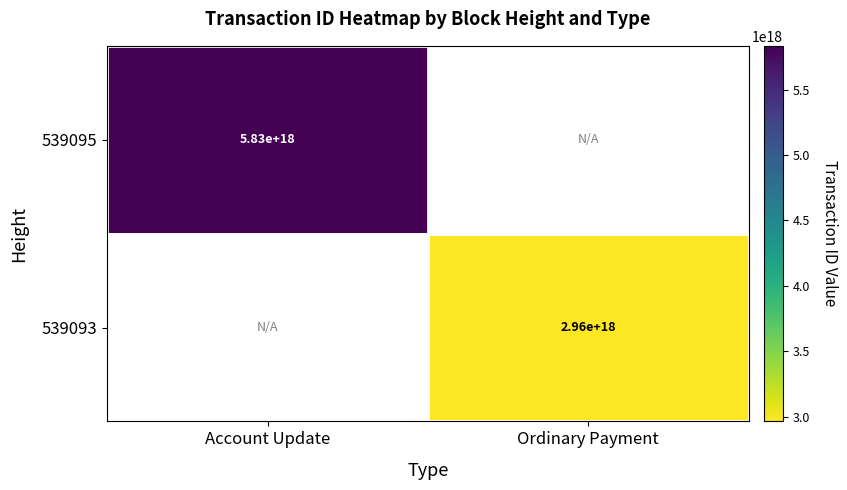

Is the value of 539095 at Account Update greater than the value of 539093 at Ordinary Payment?

Yes